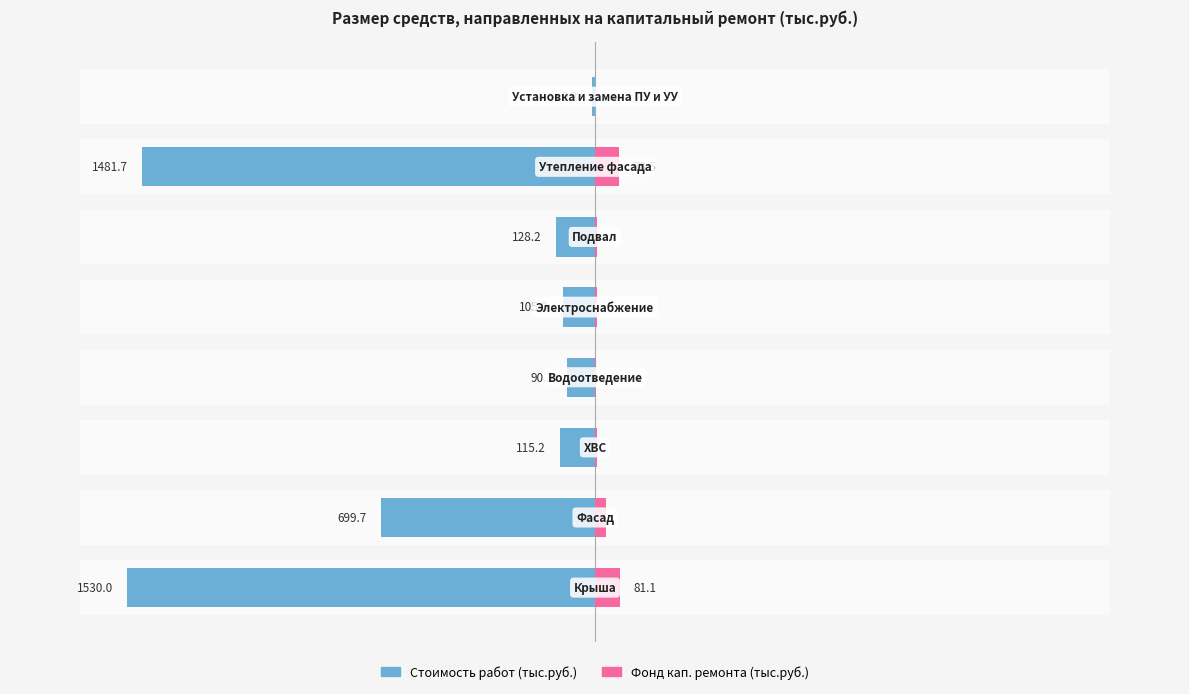

How many values in the Стоимость работ (тыс.руб.) series exceed -115?

3